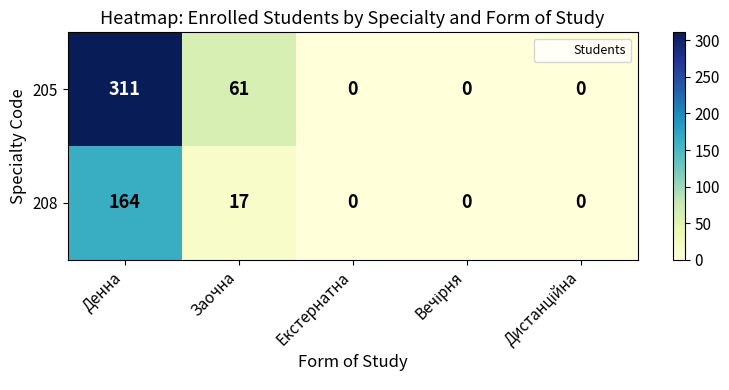

True or false: 205 has a value of 0 at Екстернатна.

True